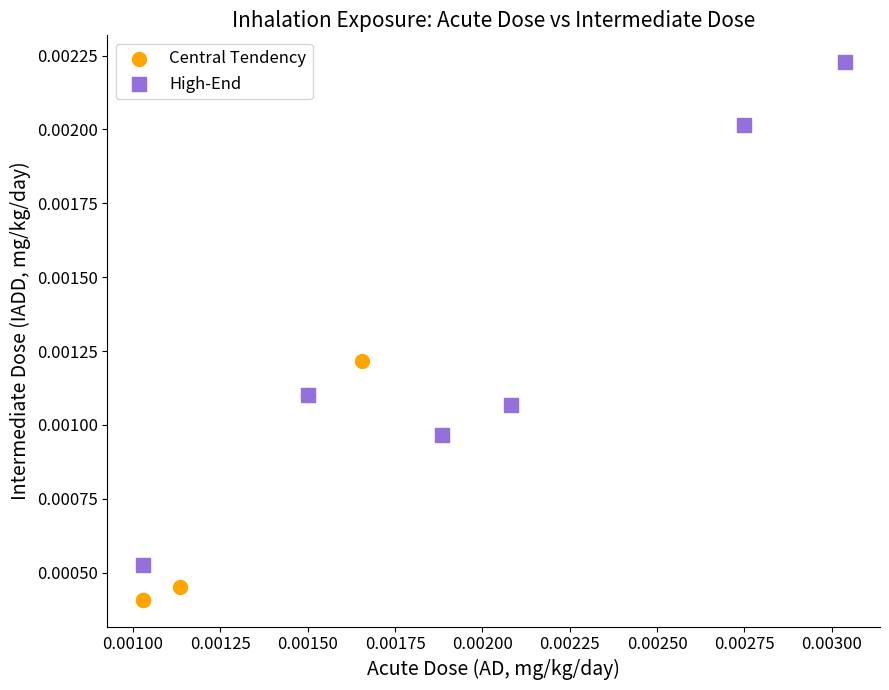

Which series reaches the maximum Y coordinate?

High-End